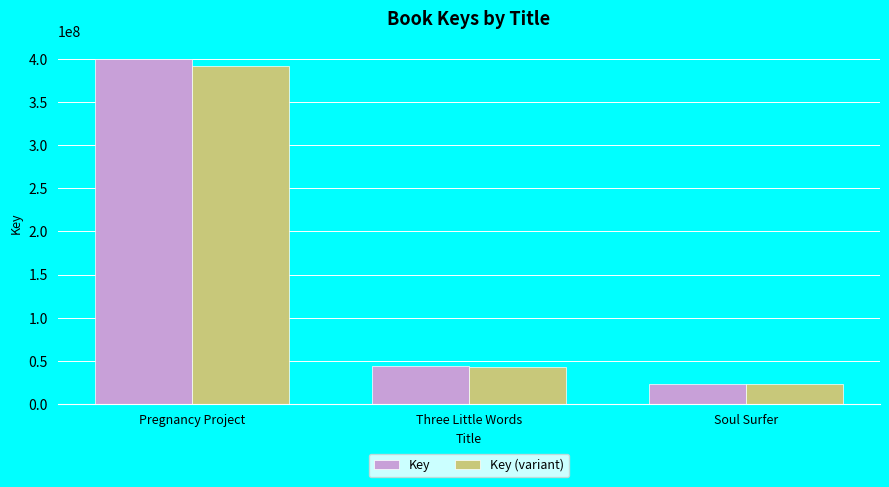

How many bars are there in each group?

2